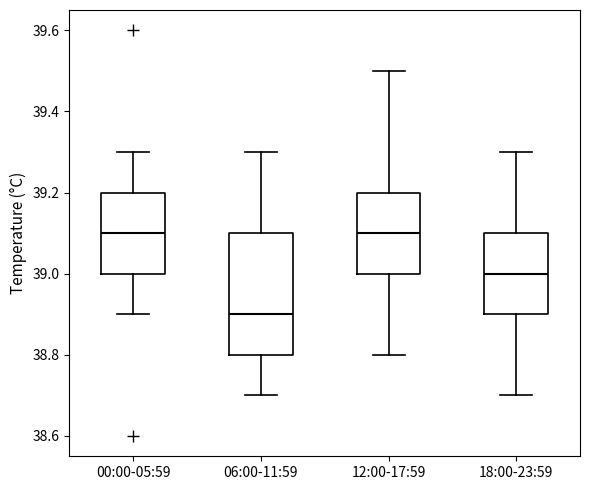

Reading left to right, read every box against the y-axis: the position of its median line, the range the box covers, and the ends of its whiskers. The values are not printed on the chart, so give them approximately, as read against the axis.

00:00-05:59: median 39.1, box 39.0 to 39.2, whiskers 38.9 to 39.3
06:00-11:59: median 38.9, box 38.8 to 39.1, whiskers 38.7 to 39.3
12:00-17:59: median 39.1, box 39.0 to 39.2, whiskers 38.8 to 39.5
18:00-23:59: median 39.0, box 38.9 to 39.1, whiskers 38.7 to 39.3